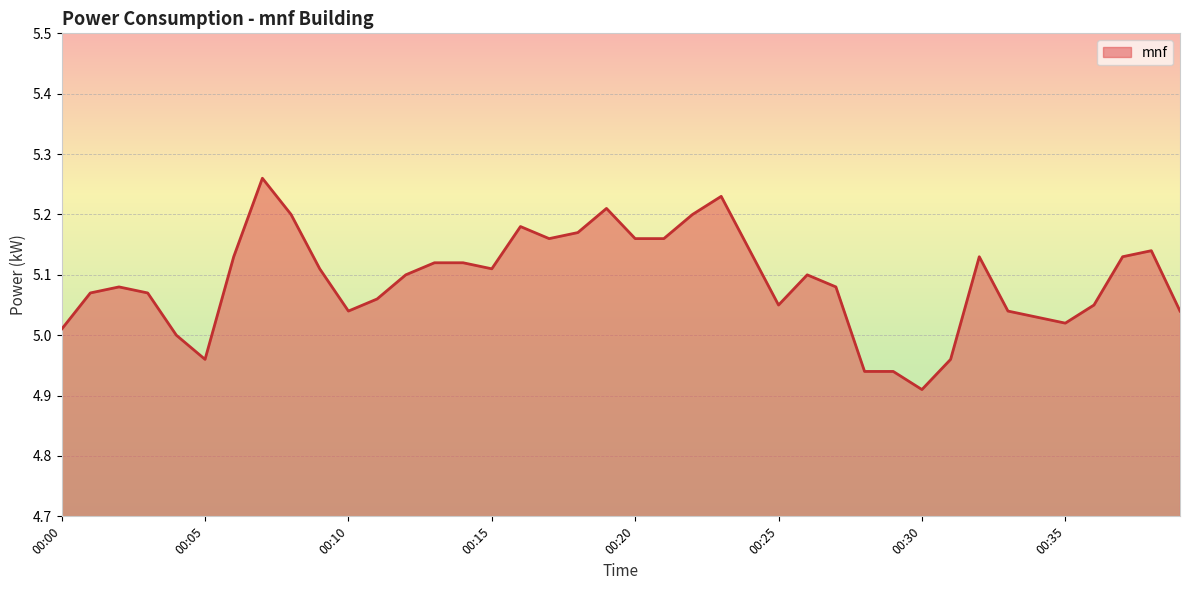

True or false: the data has more than 2 interior local peaks.

True